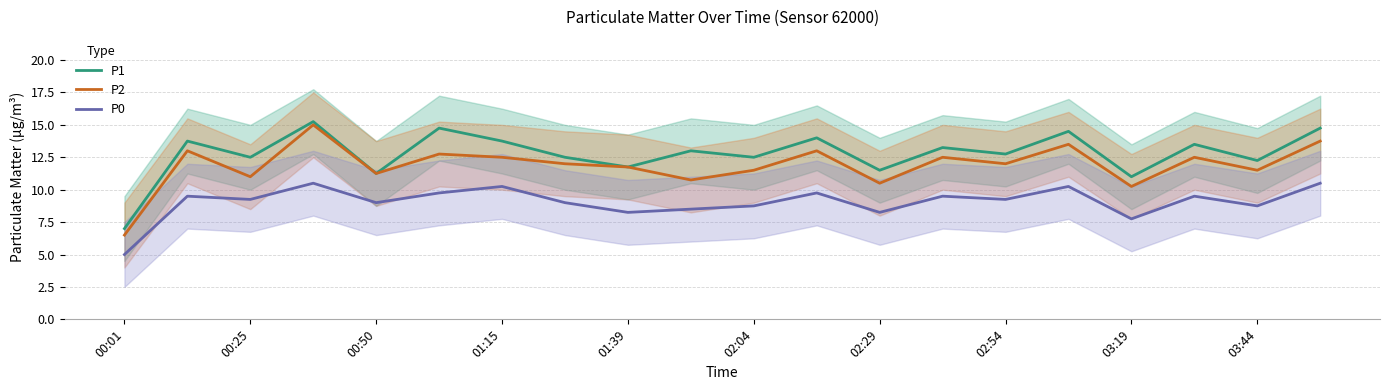

Which series has the widest spread of values?

P2